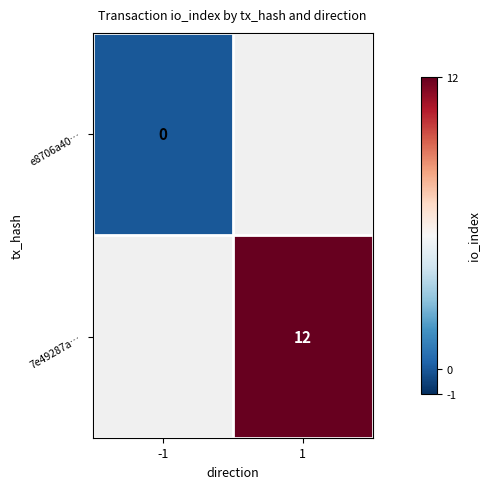

Is the value of 7e49287a… at 1 greater than the value of e8706a40… at -1?

Yes